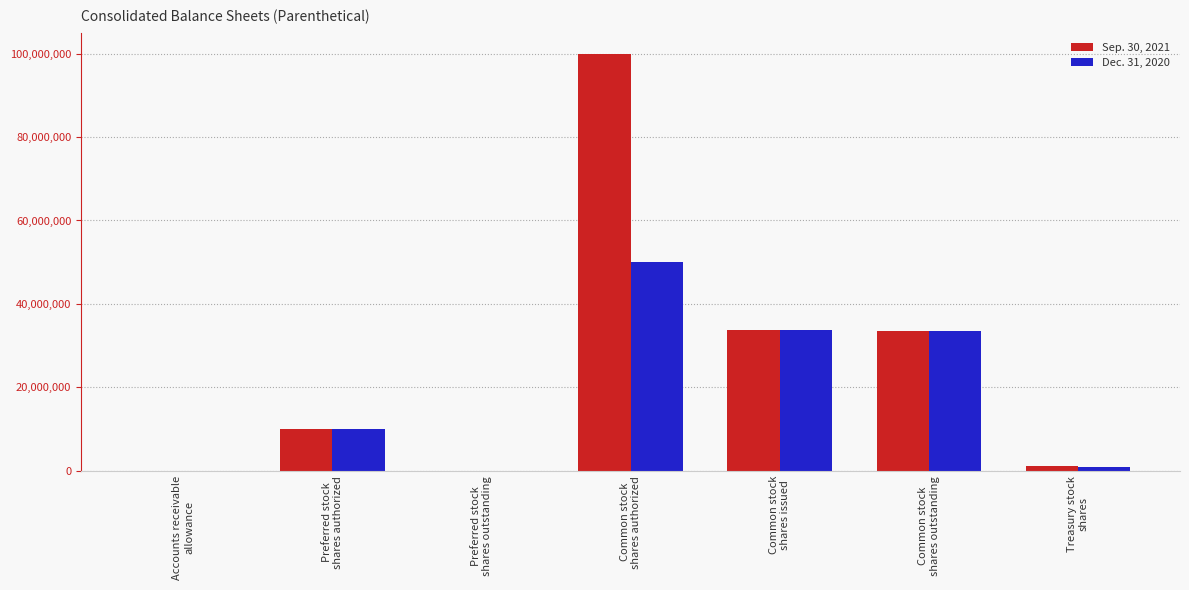

Which series has the largest range (max minus min)?

Sep. 30, 2021